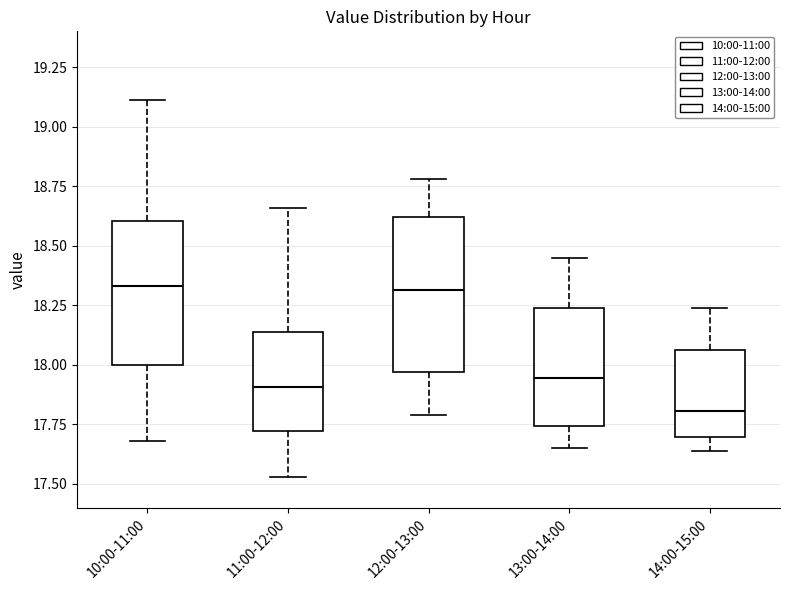

Where does the median line of the box for 10:00-11:00 sit on the y-axis? The values are not printed on the chart, so give them approximately, as read against the axis.

18.35